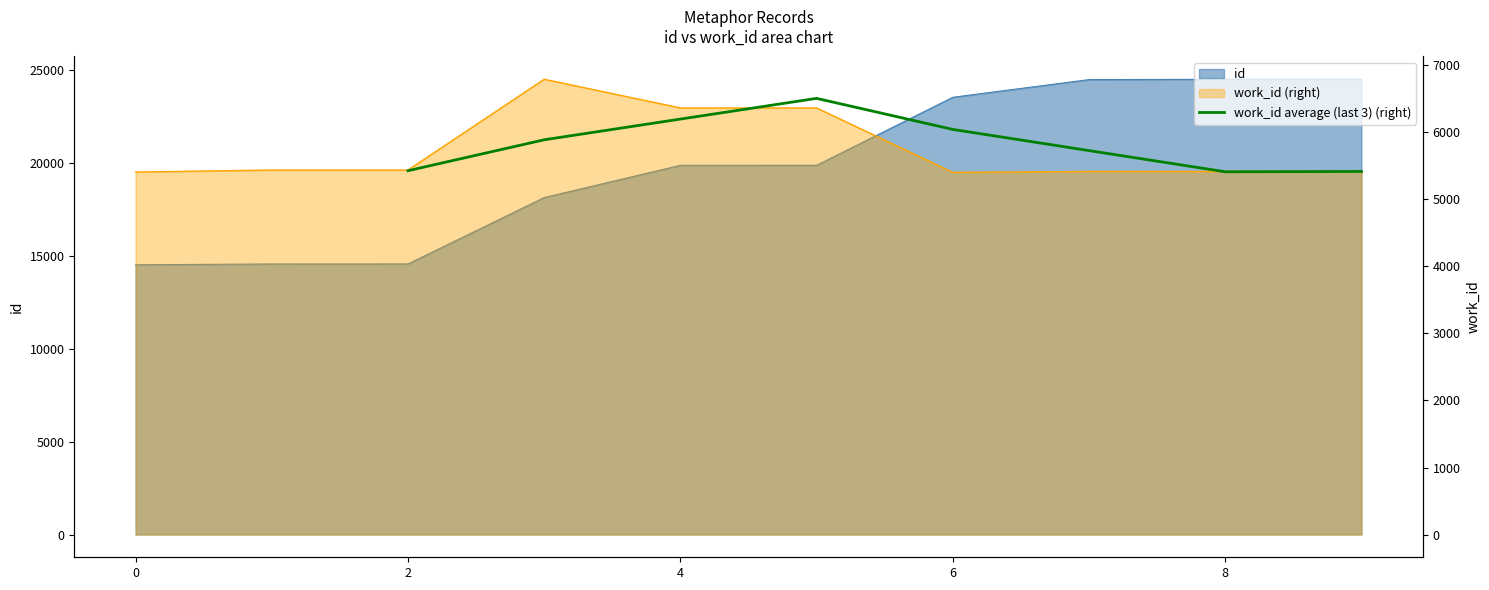

Reading left to right, what are all the values shown in this chart?

5429.0	5890.7	6199.7	6508.7	6045.3	5729.3	5413.3	5418.0